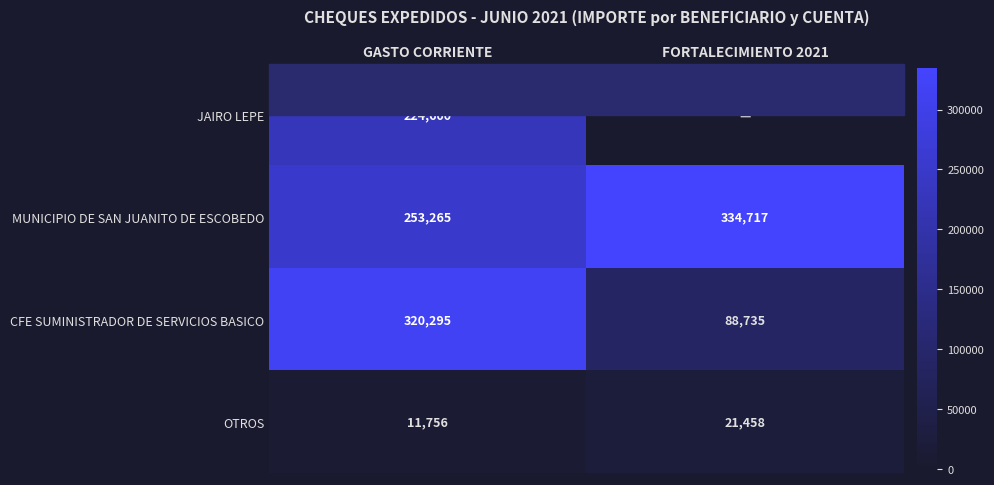

How many data points in OTROS are less than 21458?

1